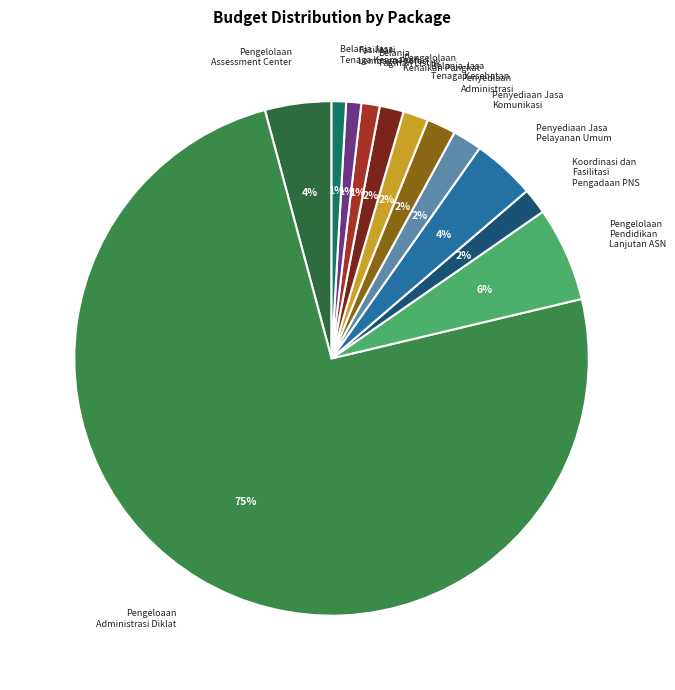

To the nearest percent, what is the average slice percentage?

8%